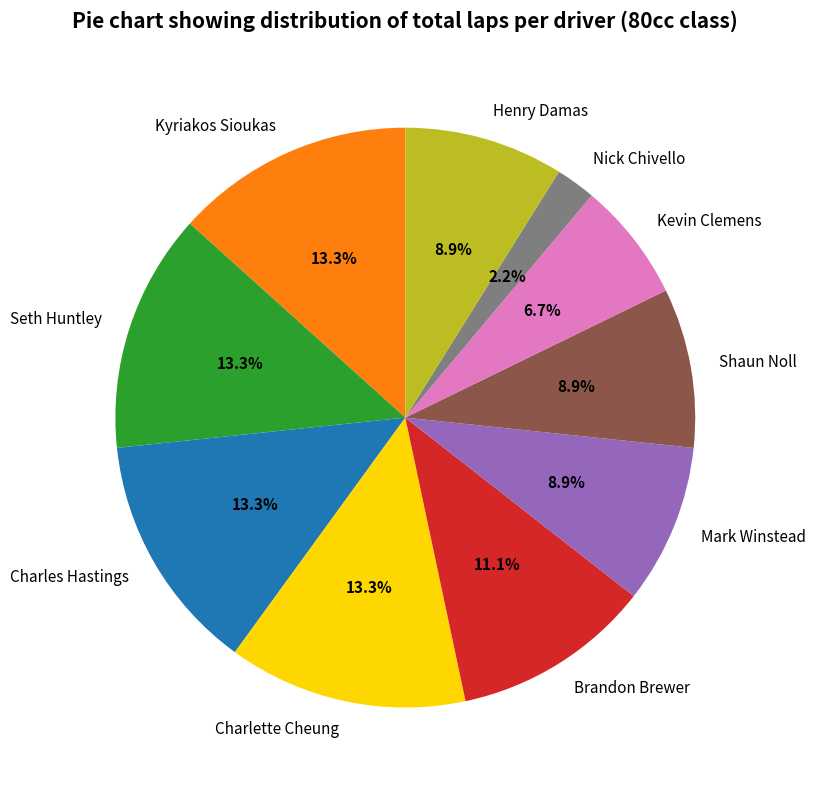

Count the number of slices in the pie.

10